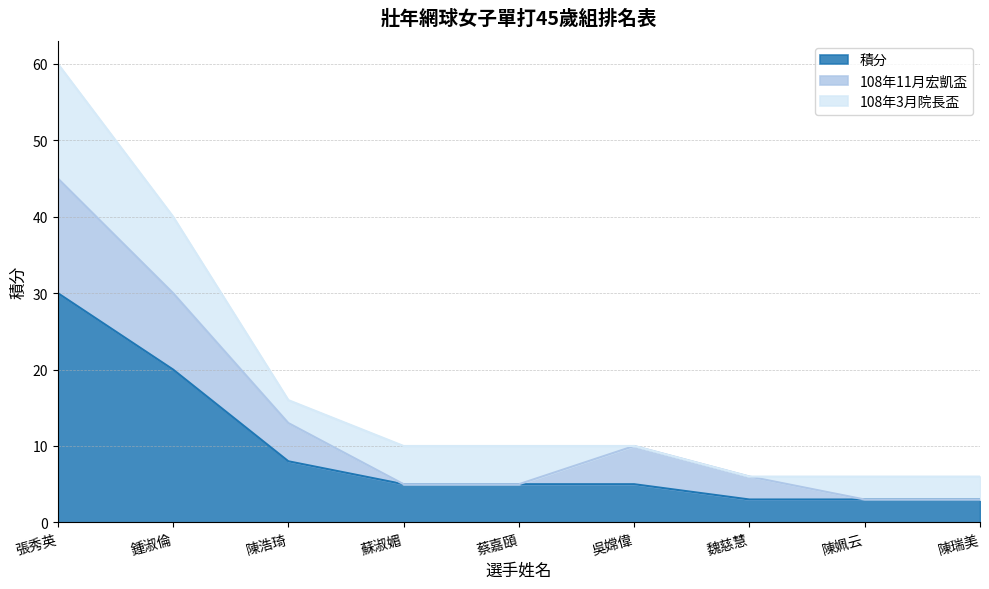

True or false: 108年3月院長盃 has more than 0 interior local peaks.

False